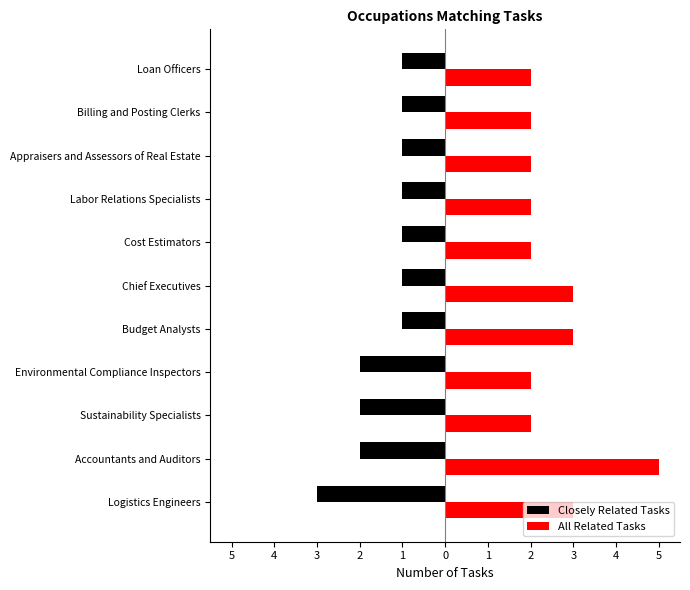

What is the smallest value displayed?

-3